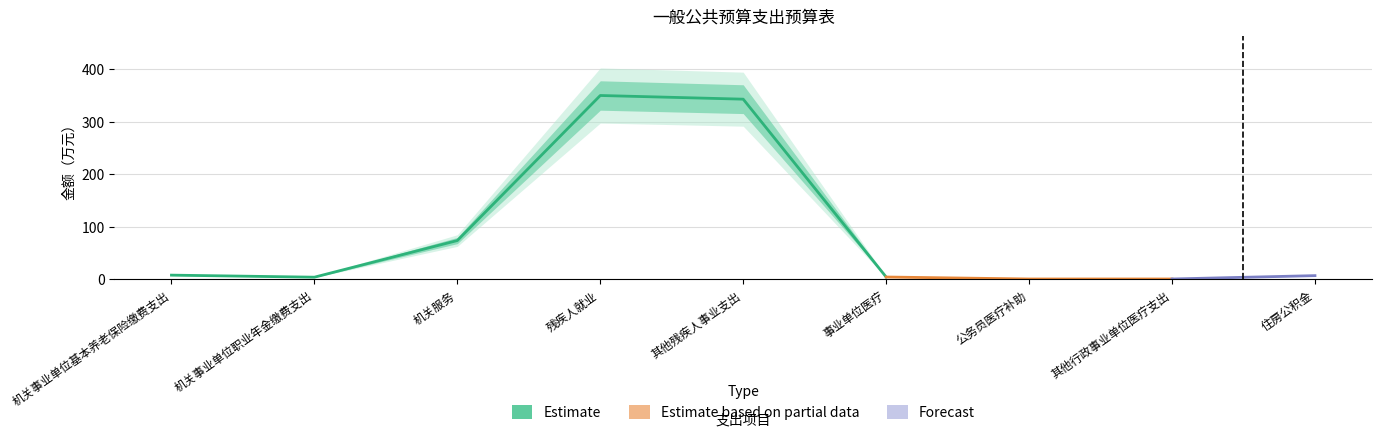

At which label does 合计 first exceed 6?

机关事业单位基本养老保险缴费支出